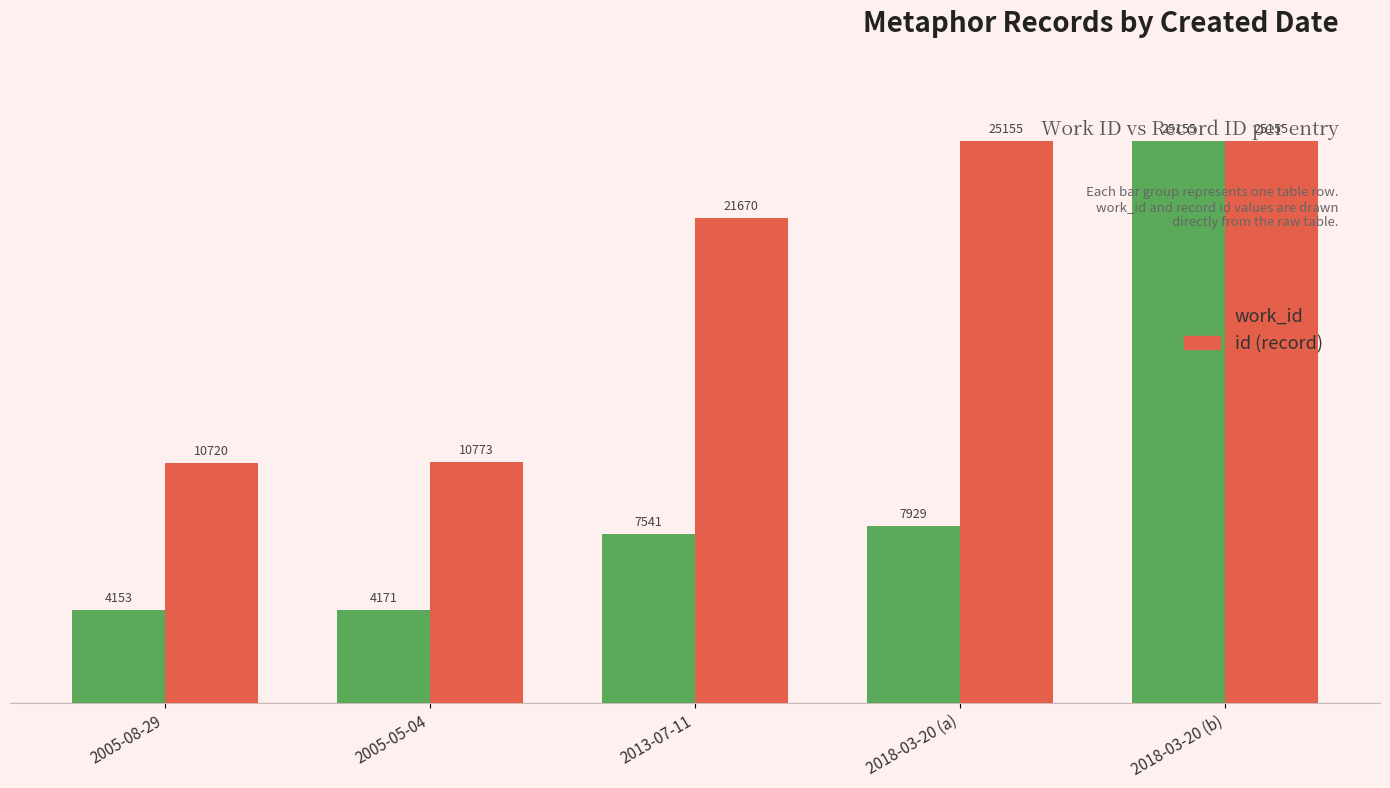

The work_id series shows 5867 at 2005-05-04. True or false?

False